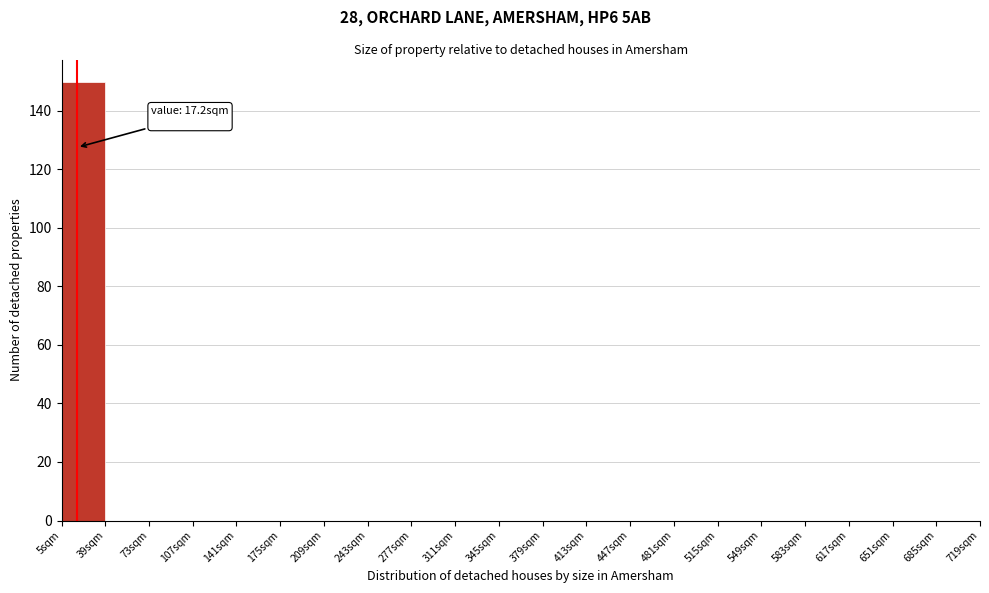

Over which range of the x-axis is the bar tallest?

5 to 39